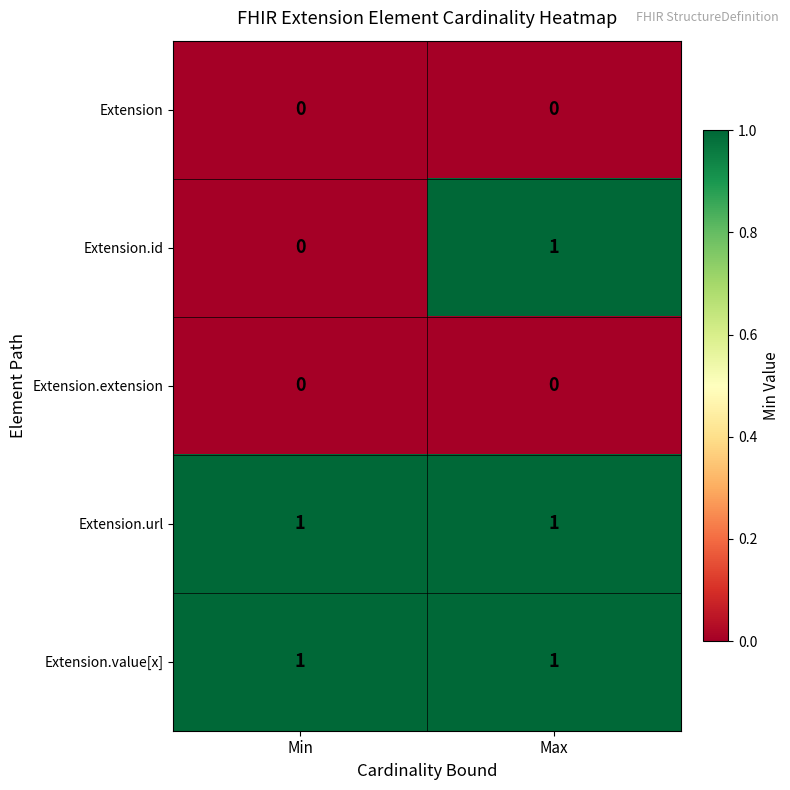

What is the total value across all series at Min?

2